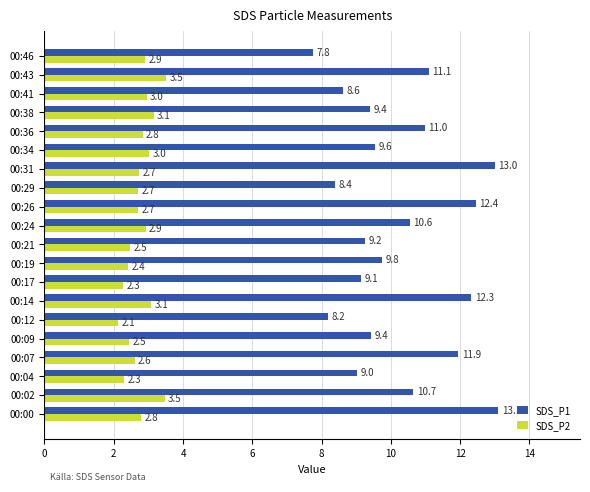

What is the difference between the second highest and second lowest values in the SDS_P1 series?

4.8